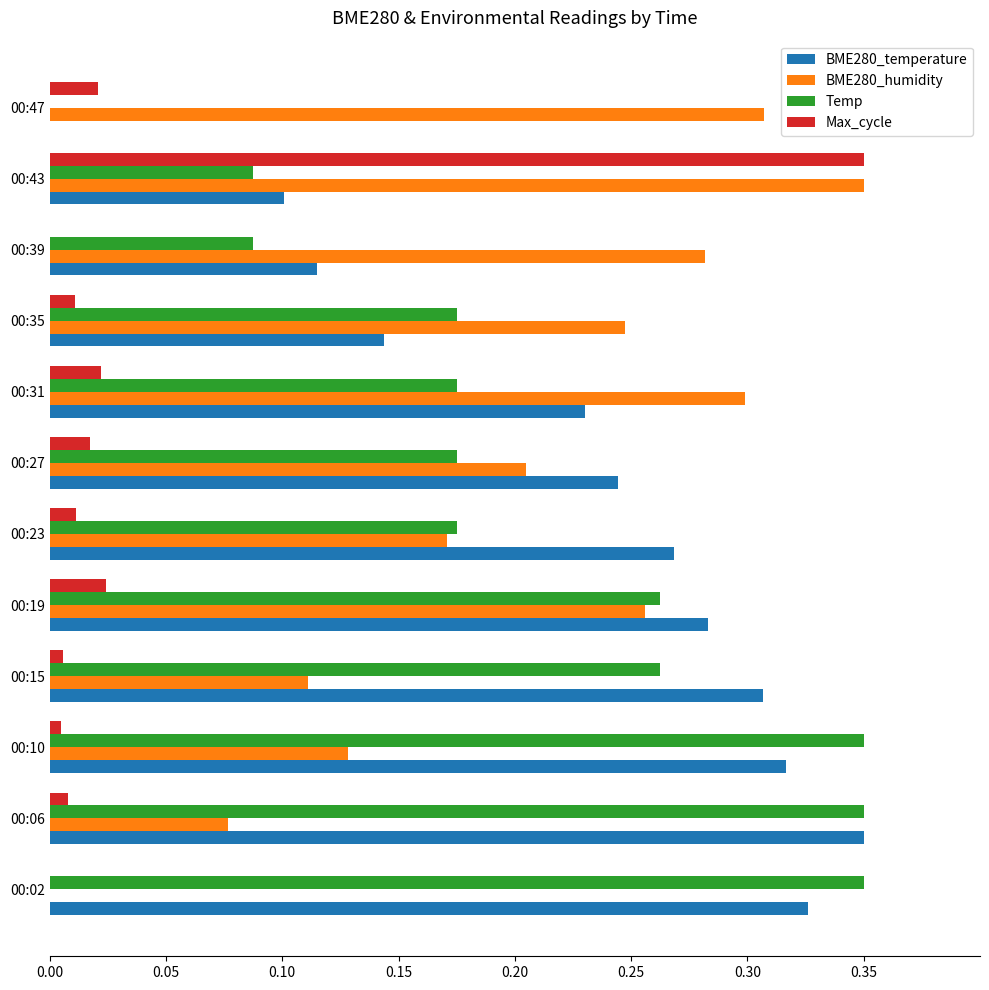

Is it true that BME280_humidity equals 0.1 at 00:06?

True